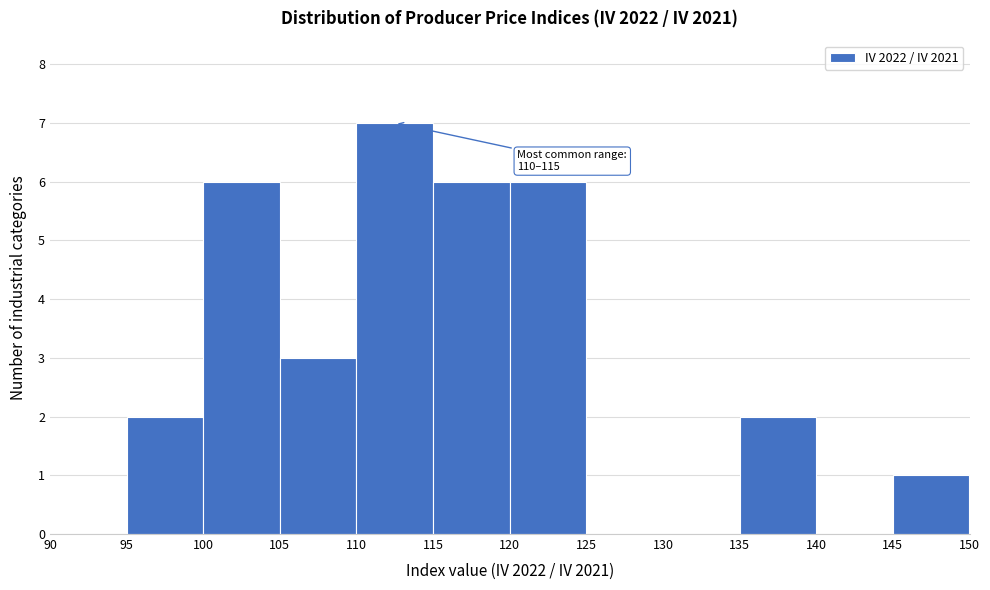

Over which range of the x-axis is the bar tallest?

110 to 115